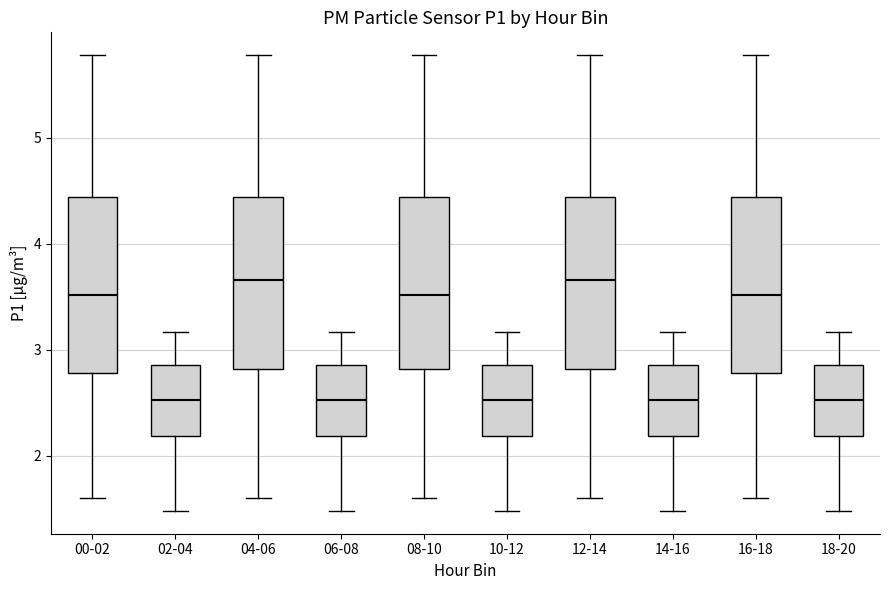

Where is the lower edge of the box for 04-06 on the y-axis? The values are not printed on the chart, so give them approximately, as read against the axis.

2.8